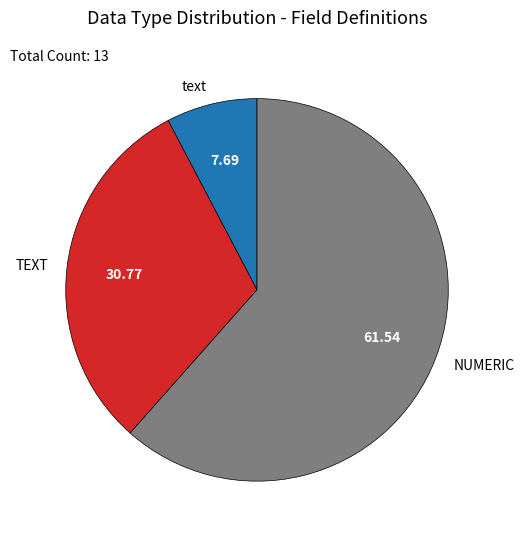

Combined, do text and NUMERIC account for over 50%?

Yes